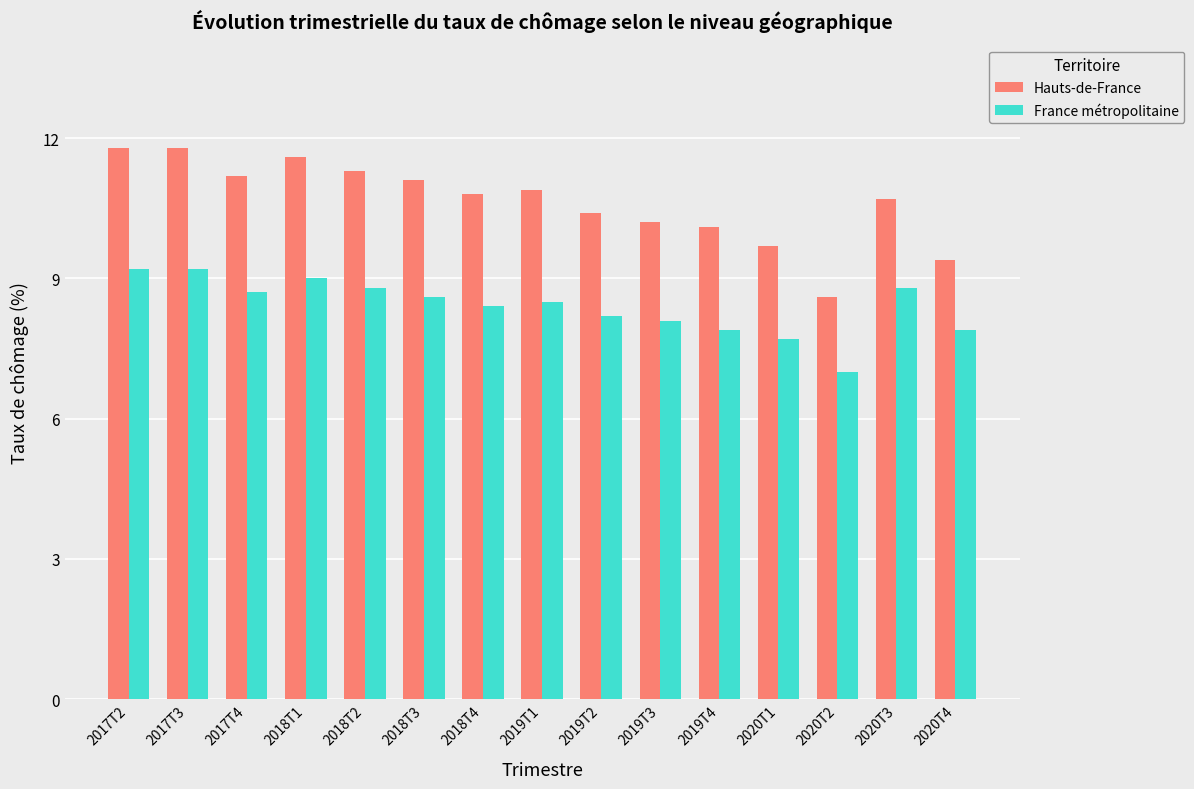

At which label does Hauts-de-France reach its minimum?

2020T2